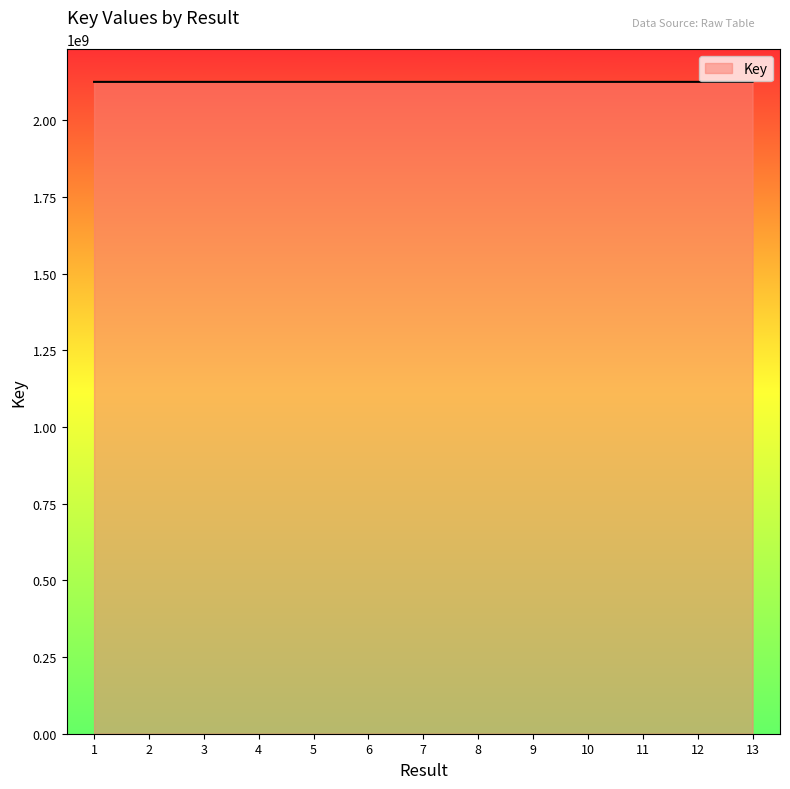

What is the approximate value at 8, to the nearest 50?

2124673850